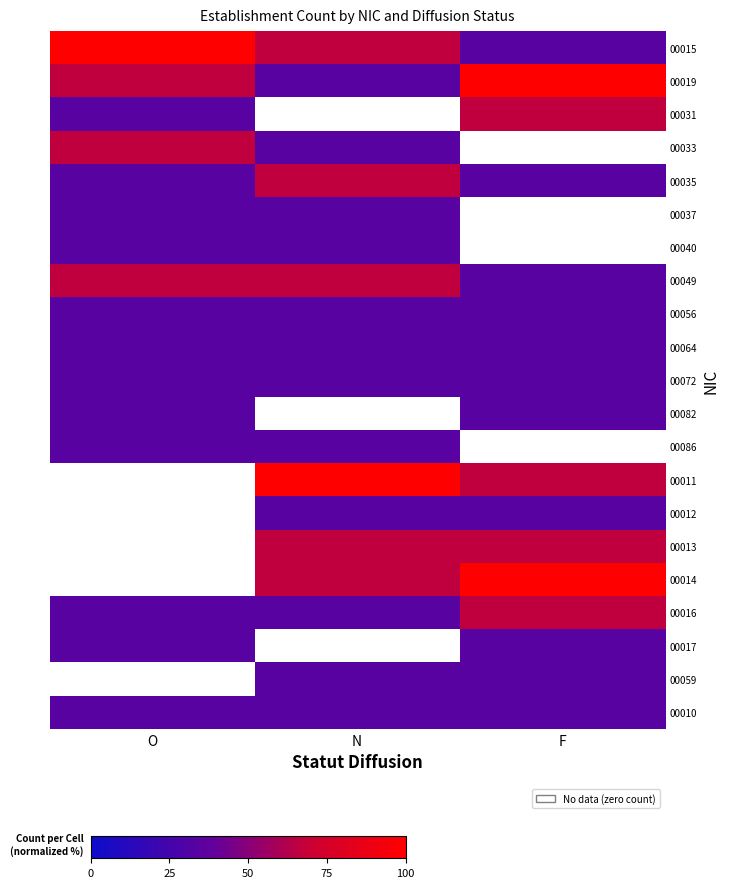

Rank the series by their maximum value, from highest to lowest.

00015, 00019, 00011, 00014, 00031, 00033, 00035, 00049, 00013, 00016, 00037, 00040, 00056, 00064, 00072, 00082, 00086, 00012, 00017, 00059, 00010